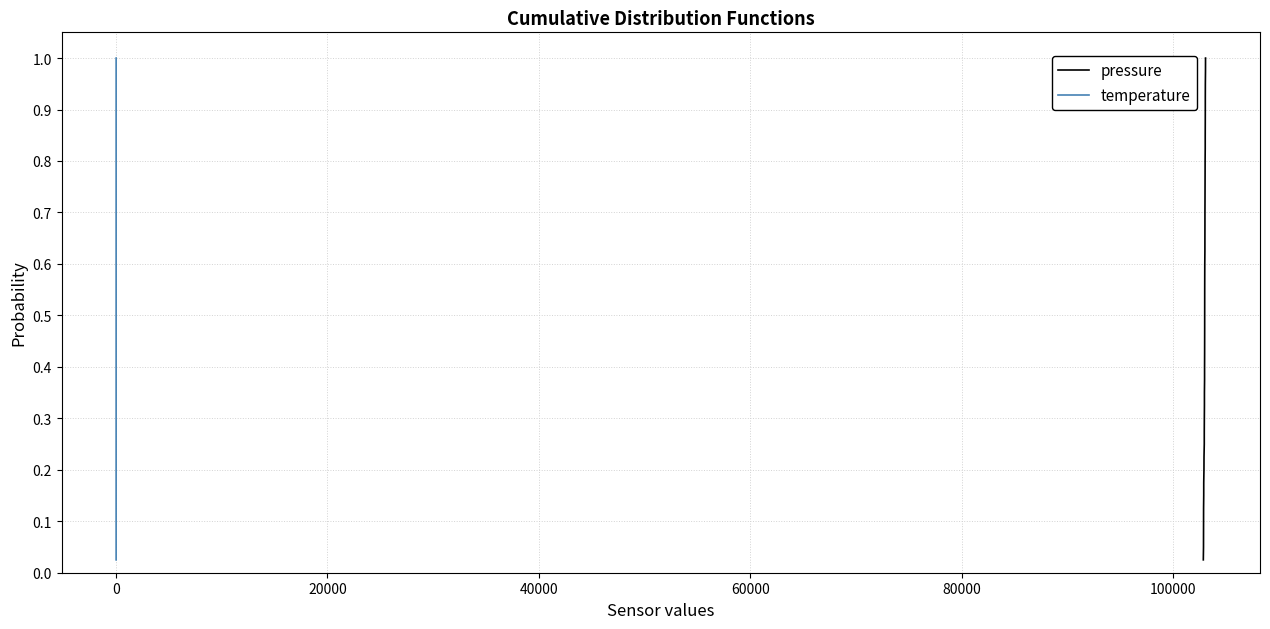

What are all the series names shown in the legend?

pressure, temperature